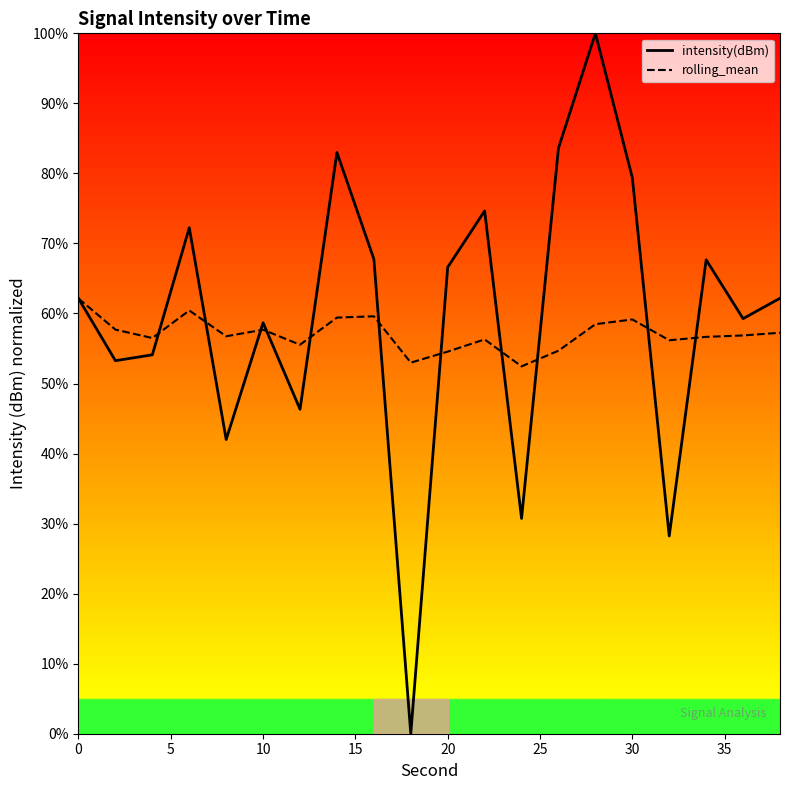

What is the sum of all rolling_mean values?

1141.3